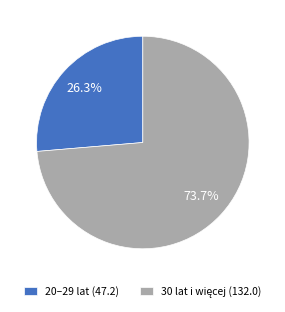

How many segments does this pie chart have?

2